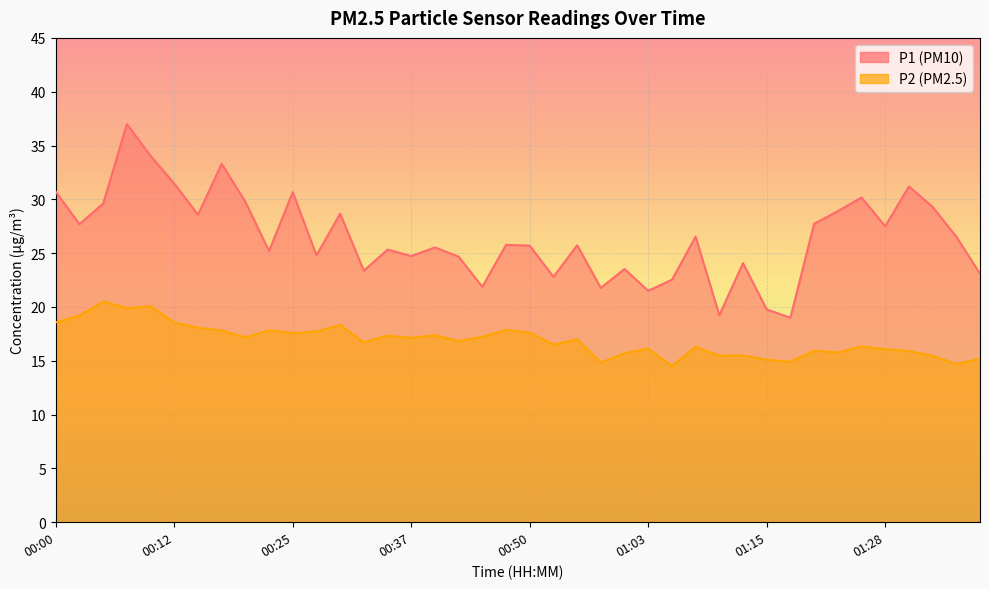

What is the value of the P2 point at the 2nd from the left?

19.2